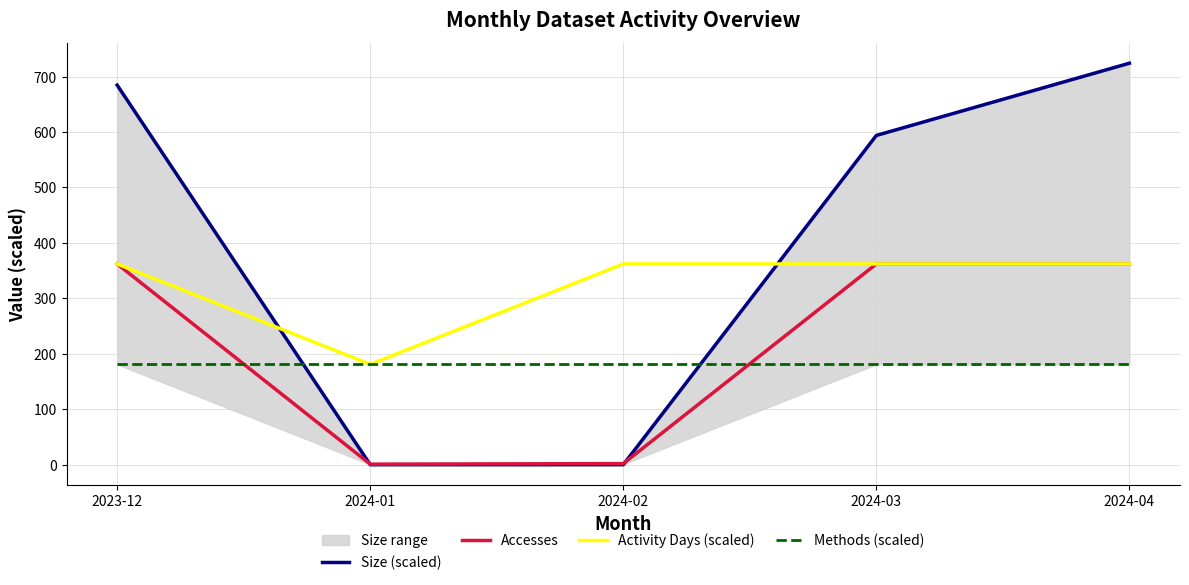

How many intersections are there between Size (scaled) and Activity Days (scaled)?

2